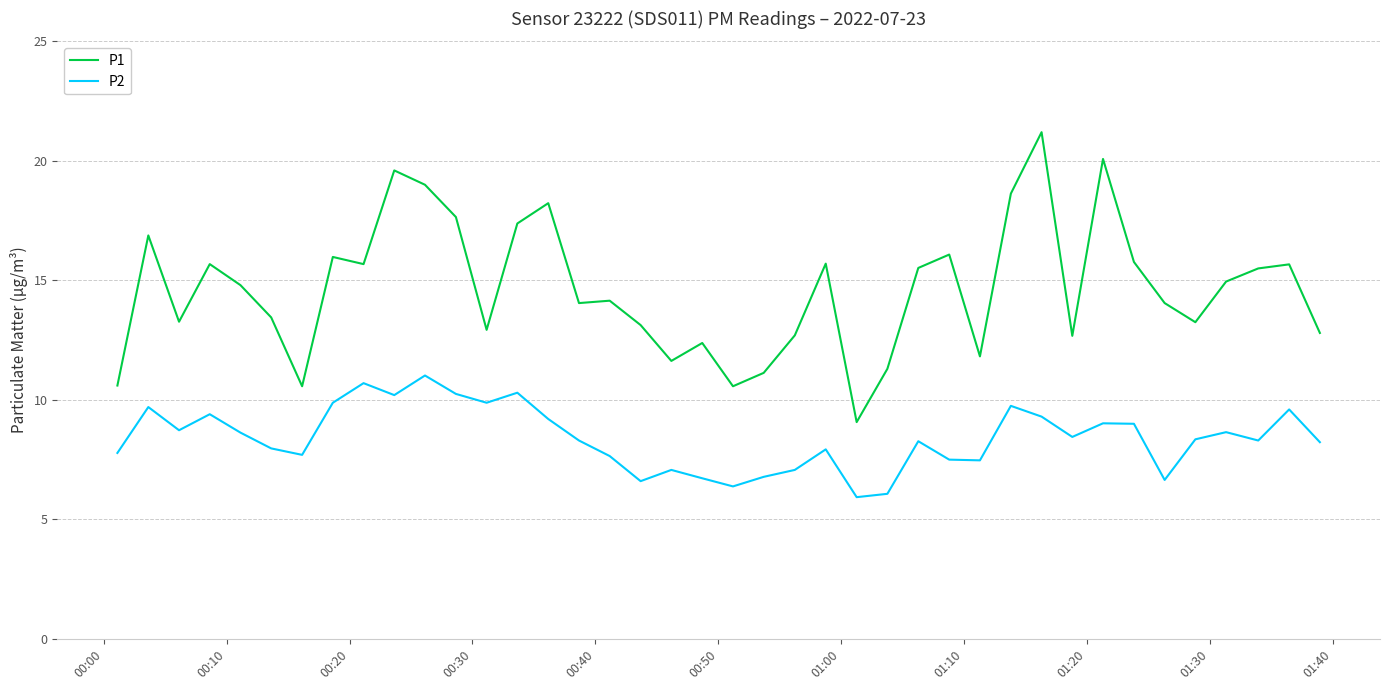

Which series has the largest total across all categories?

P1